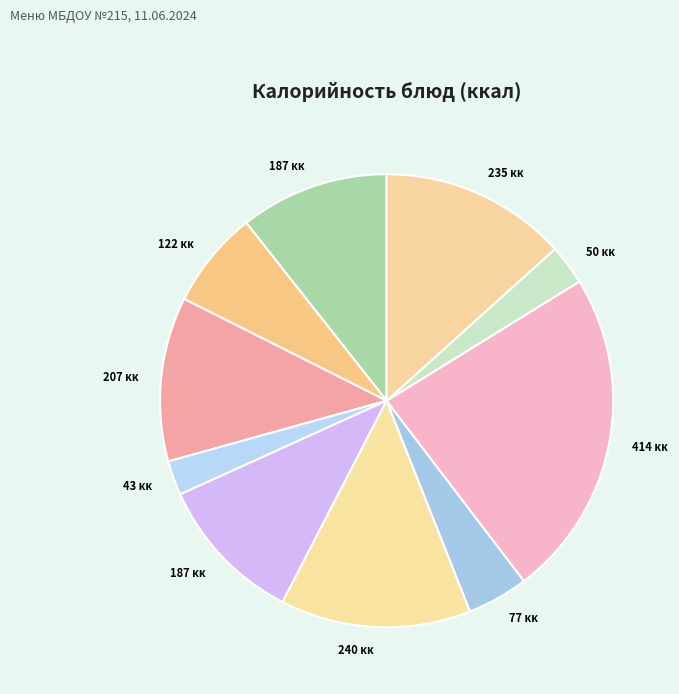

How many slices are in this pie chart?

10